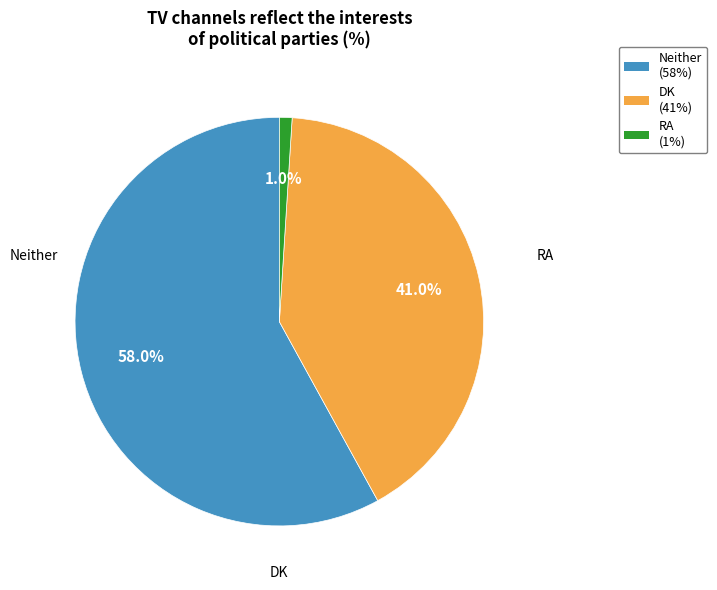

Is there a majority slice in this chart?

Yes